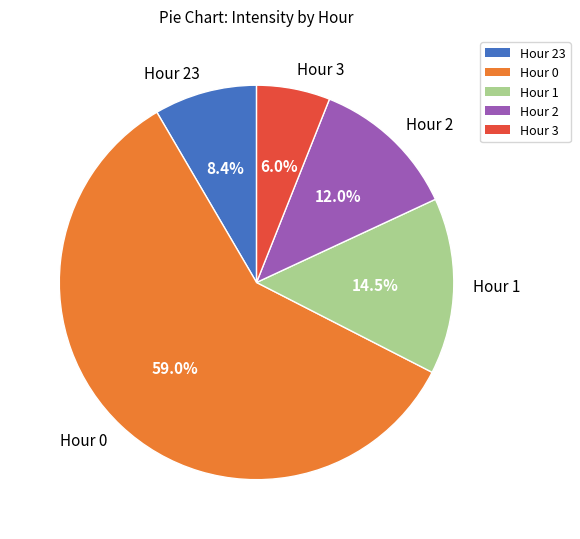

What percentage is NOT represented by Hour 23?

91.6%